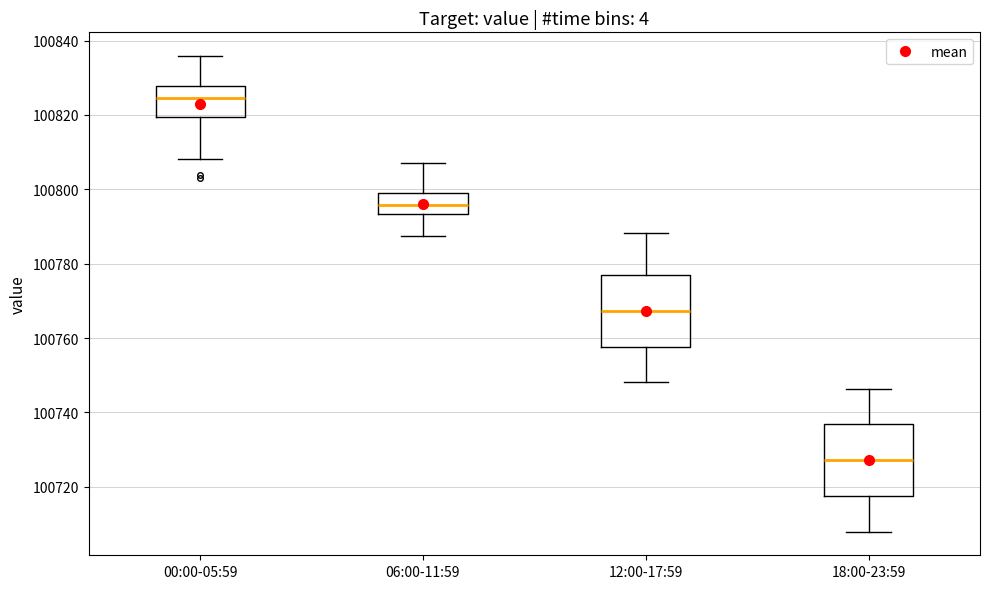

Where is the lower edge of the box for 00:00-05:59 on the y-axis? The values are not printed on the chart, so give them approximately, as read against the axis.

100820